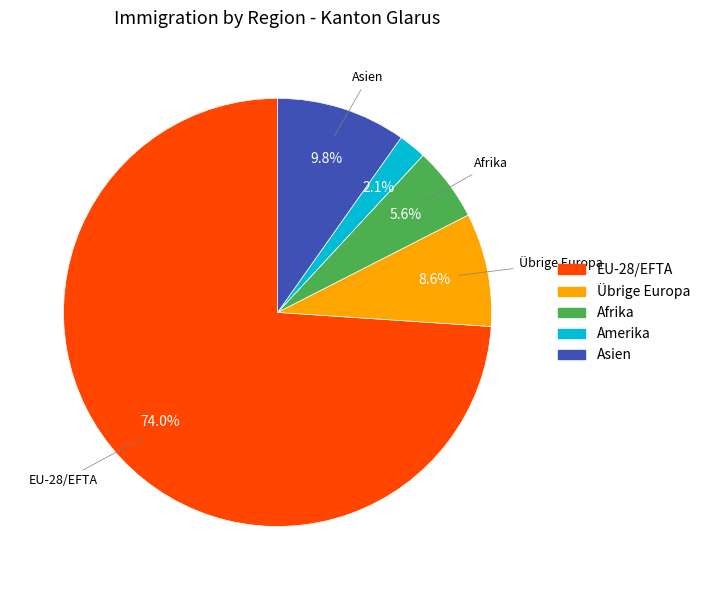

Does any single category account for the majority?

Yes